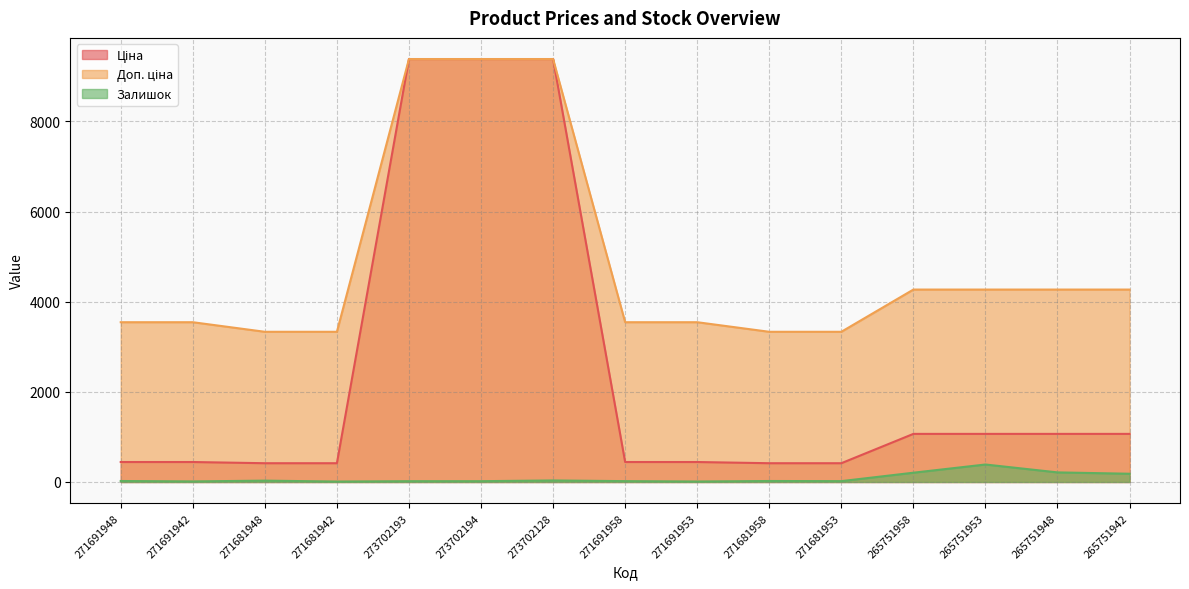

True or false: Ціна and Доп. ціна intersect in this chart.

False